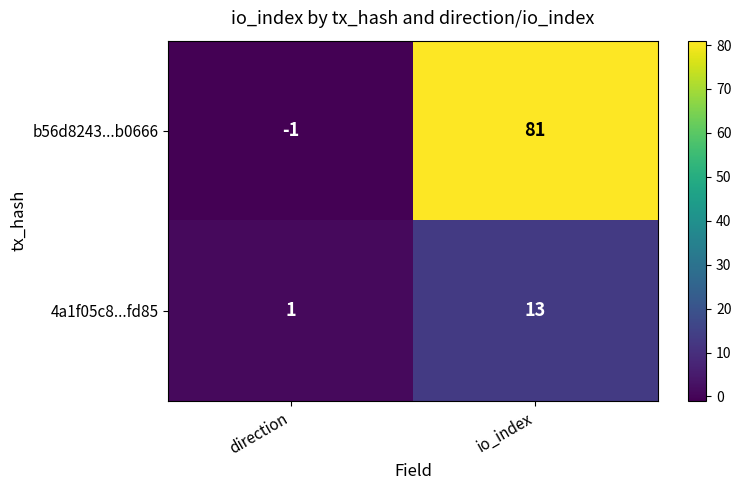

What is the difference between the 4a1f05c8...fd85 values at io_index and direction?

12